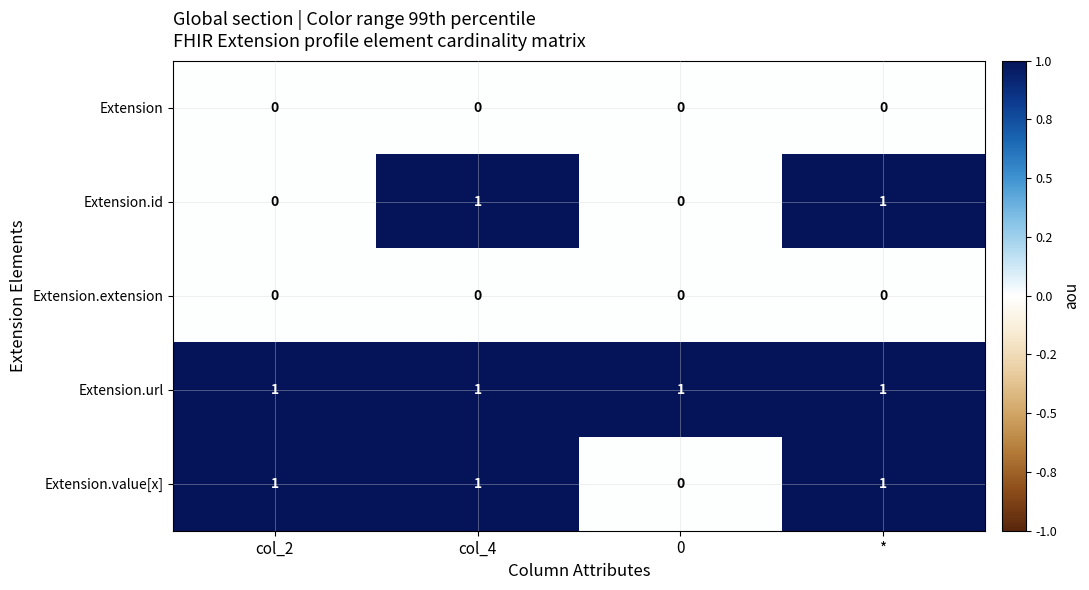

What is the spread (max minus min) of values at 0?

1